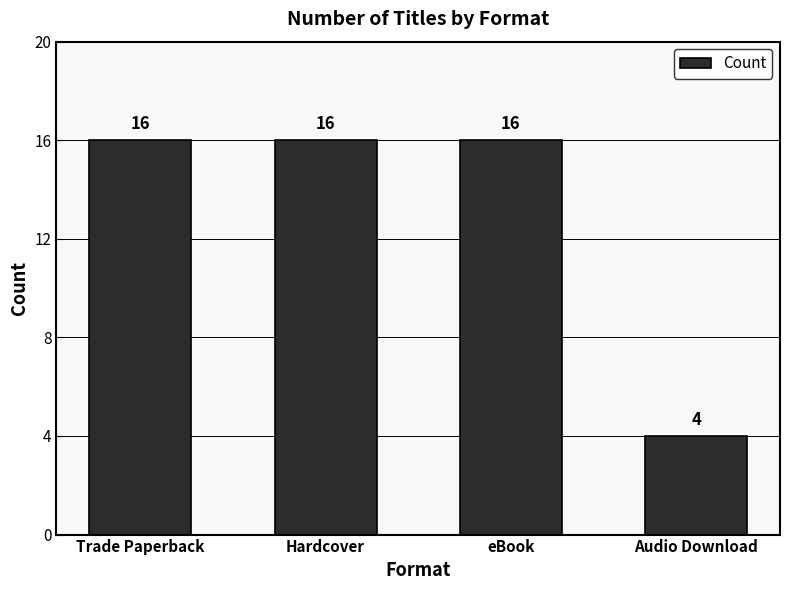

What is the sum of all values?

52